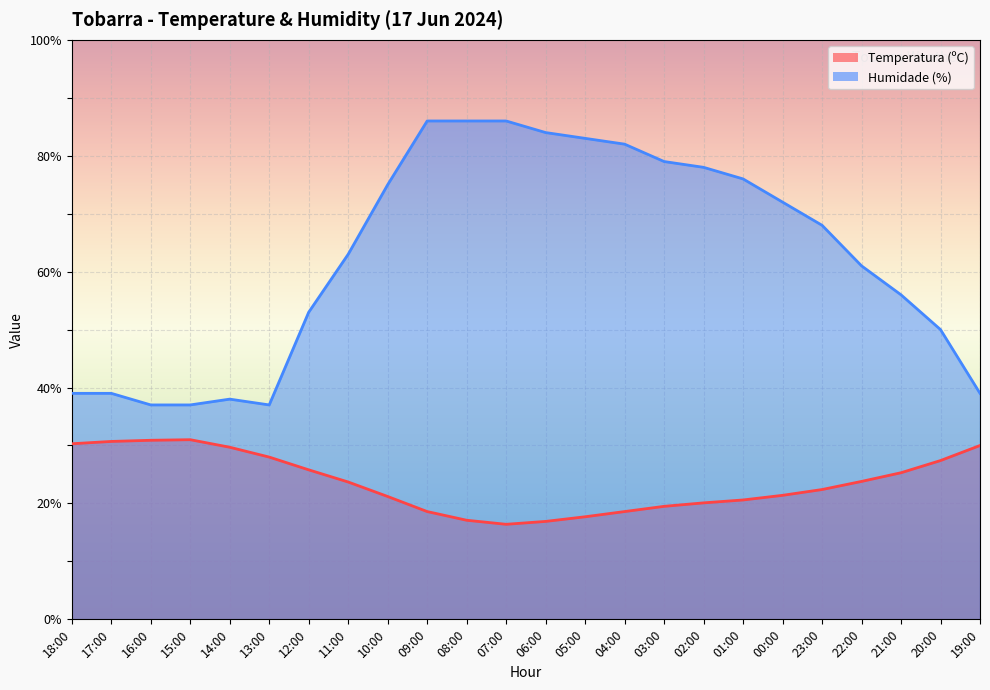

Reading right to left, what are all the values shown in this chart?

Temperatura (ºC): 19:00=30.0	20:00=27.4	21:00=25.3	22:00=23.8	23:00=22.4	00:00=21.4	01:00=20.6	02:00=20.1	03:00=19.5	04:00=18.6	05:00=17.7	06:00=16.9	07:00=16.4	08:00=17.1	09:00=18.6	10:00=21.2	11:00=23.7	12:00=25.8	13:00=28.0	14:00=29.7	15:00=31.0	16:00=30.9	17:00=30.7	18:00=30.3
Humidade (%): 19:00=39.0	20:00=50.0	21:00=56.0	22:00=61.0	23:00=68.0	00:00=72.0	01:00=76.0	02:00=78.0	03:00=79.0	04:00=82.0	05:00=83.0	06:00=84.0	07:00=86.0	08:00=86.0	09:00=86.0	10:00=75.0	11:00=63.0	12:00=53.0	13:00=37.0	14:00=38.0	15:00=37.0	16:00=37.0	17:00=39.0	18:00=39.0